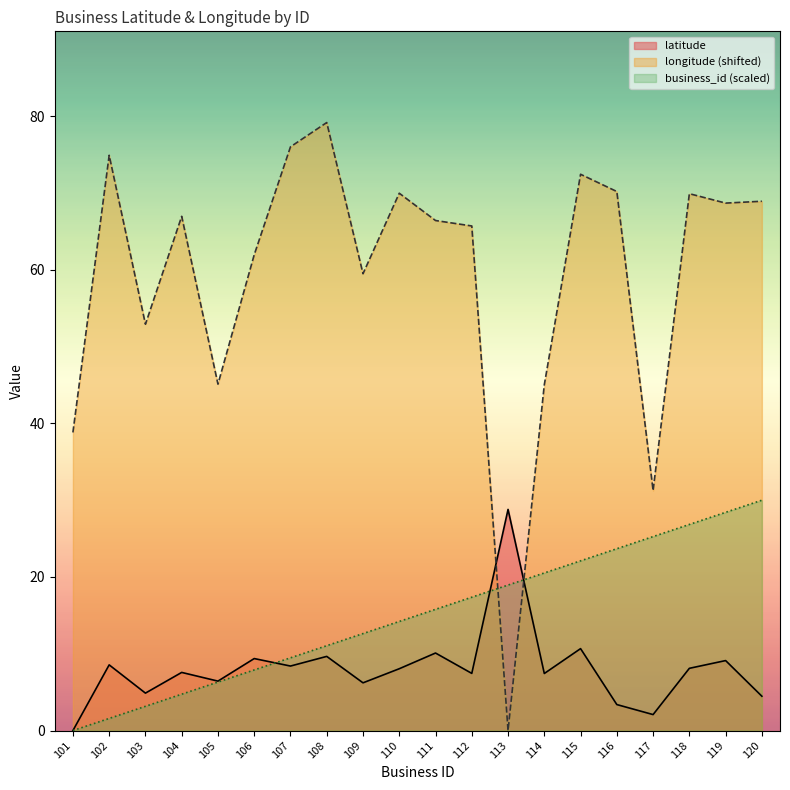

Does the chart display data point markers on the line(s)?

No